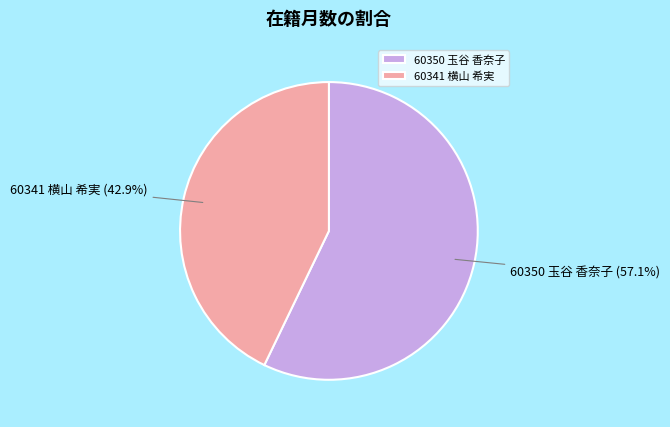

What is the largest slice in the pie chart?

60350 玉谷 香奈子